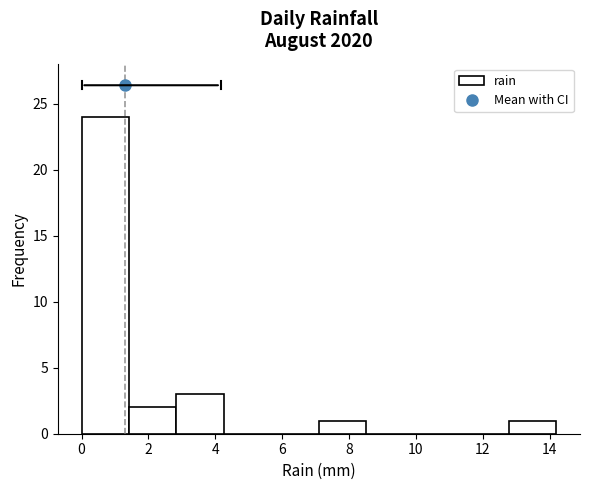

Over which range of the x-axis is the bar tallest?

0.00 to 1.42